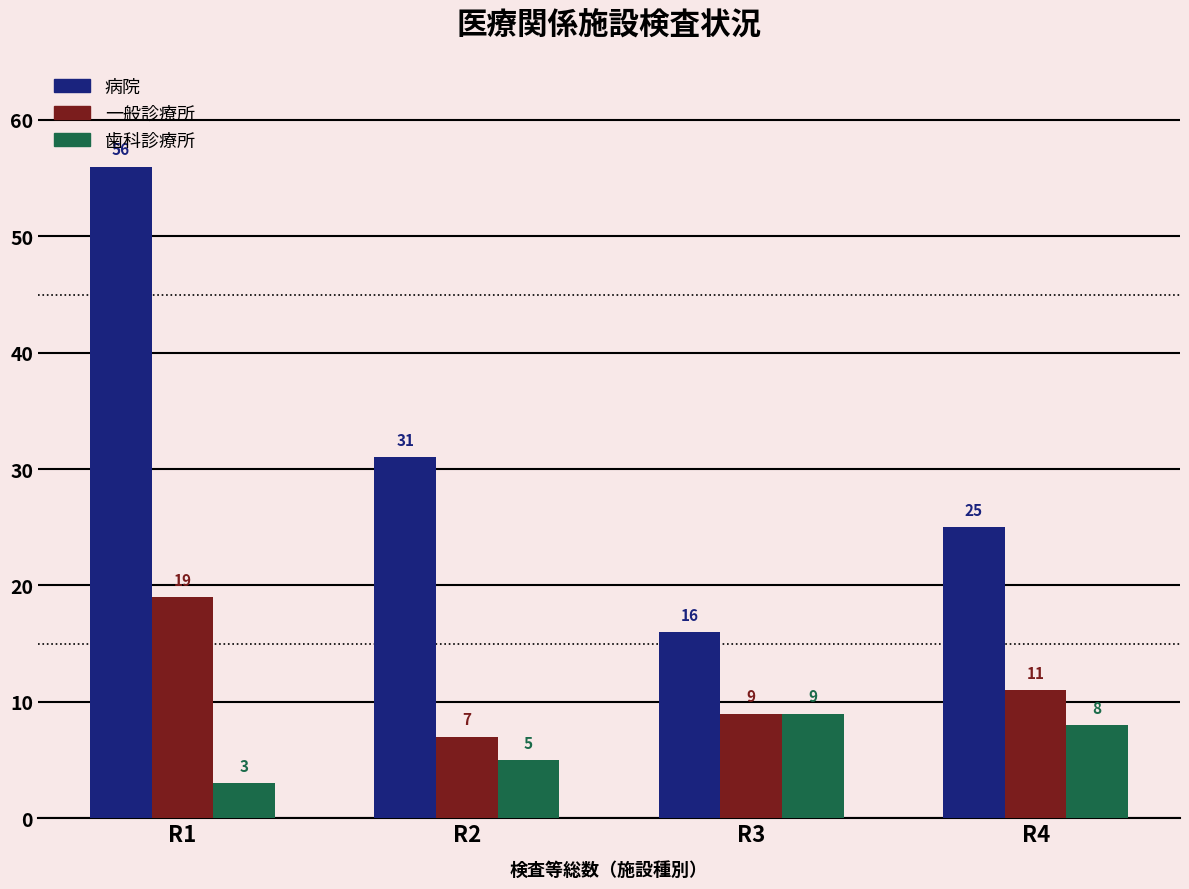

List the series in order of their peak value, highest first.

病院, 一般診療所, 歯科診療所